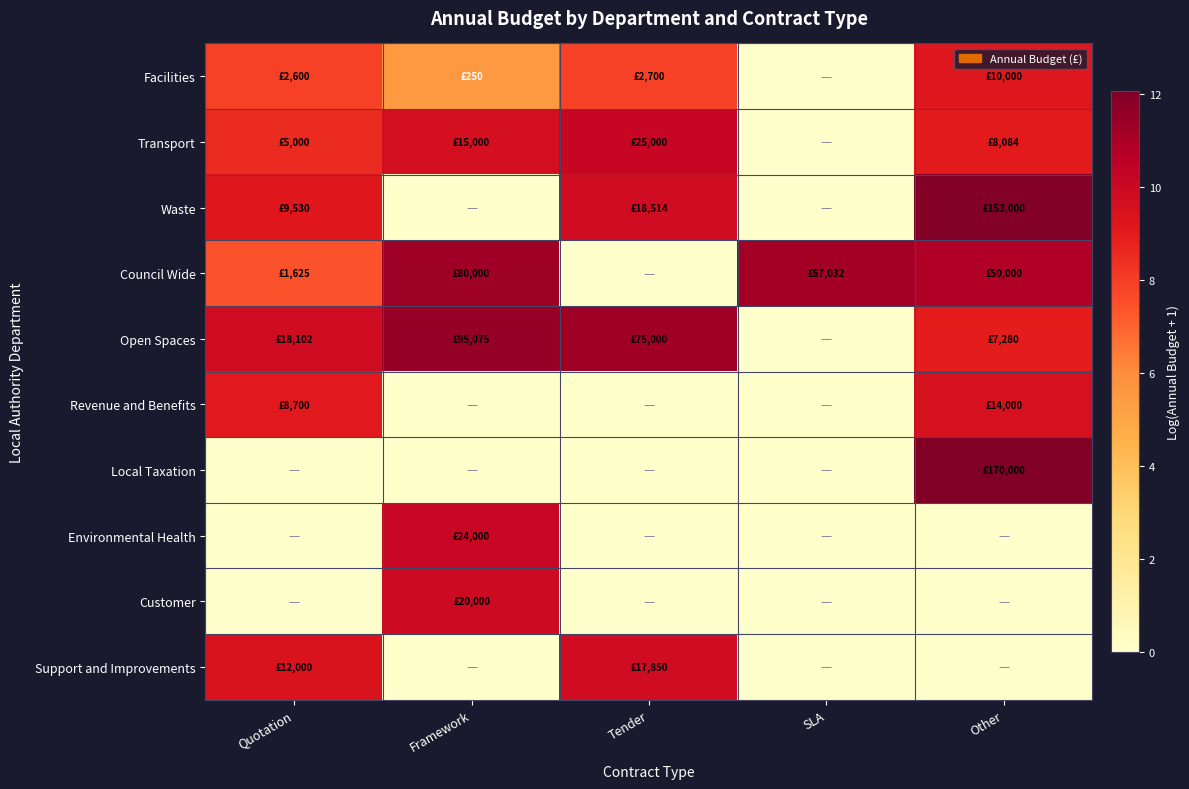

Reading left to right, transcribe all the data shown in this chart.

Facilities: Quotation=7.9	Framework=5.5	Tender=7.9	SLA=0.0	Other=9.2
Transport: Quotation=8.5	Framework=9.6	Tender=10.1	SLA=0.0	Other=9.0
Waste: Quotation=9.2	Framework=0.0	Tender=9.8	SLA=0.0	Other=11.9
Council Wide: Quotation=7.4	Framework=11.3	Tender=0.0	SLA=11.1	Other=10.8
Open Spaces: Quotation=9.8	Framework=11.5	Tender=11.2	SLA=0.0	Other=8.9
Revenue and Benefits: Quotation=9.1	Framework=0.0	Tender=0.0	SLA=0.0	Other=9.5
Local Taxation: Quotation=0.0	Framework=0.0	Tender=0.0	SLA=0.0	Other=12.0
Environmental Health: Quotation=0.0	Framework=10.1	Tender=0.0	SLA=0.0	Other=0.0
Customer: Quotation=0.0	Framework=9.9	Tender=0.0	SLA=0.0	Other=0.0
Support and Improvements: Quotation=9.4	Framework=0.0	Tender=9.8	SLA=0.0	Other=0.0